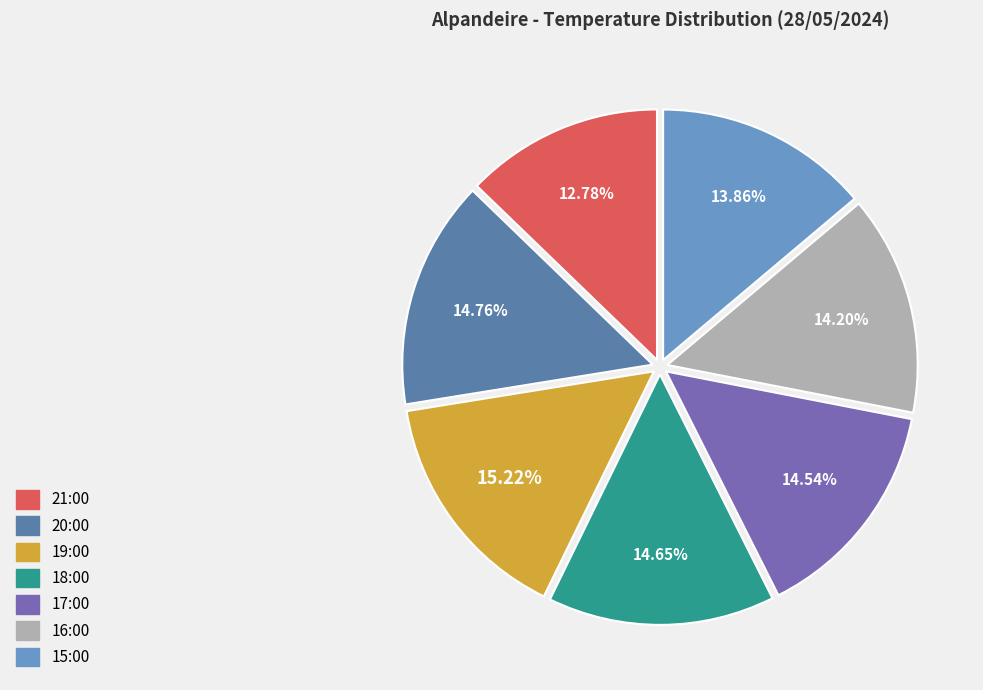

Approximately how many times larger is the value at 19:00 compared to 16:00?

1.1